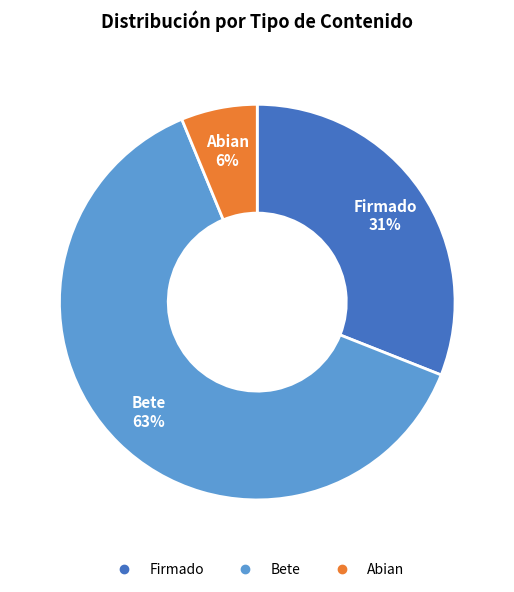

Is there any slice that represents more than half of the pie?

Yes